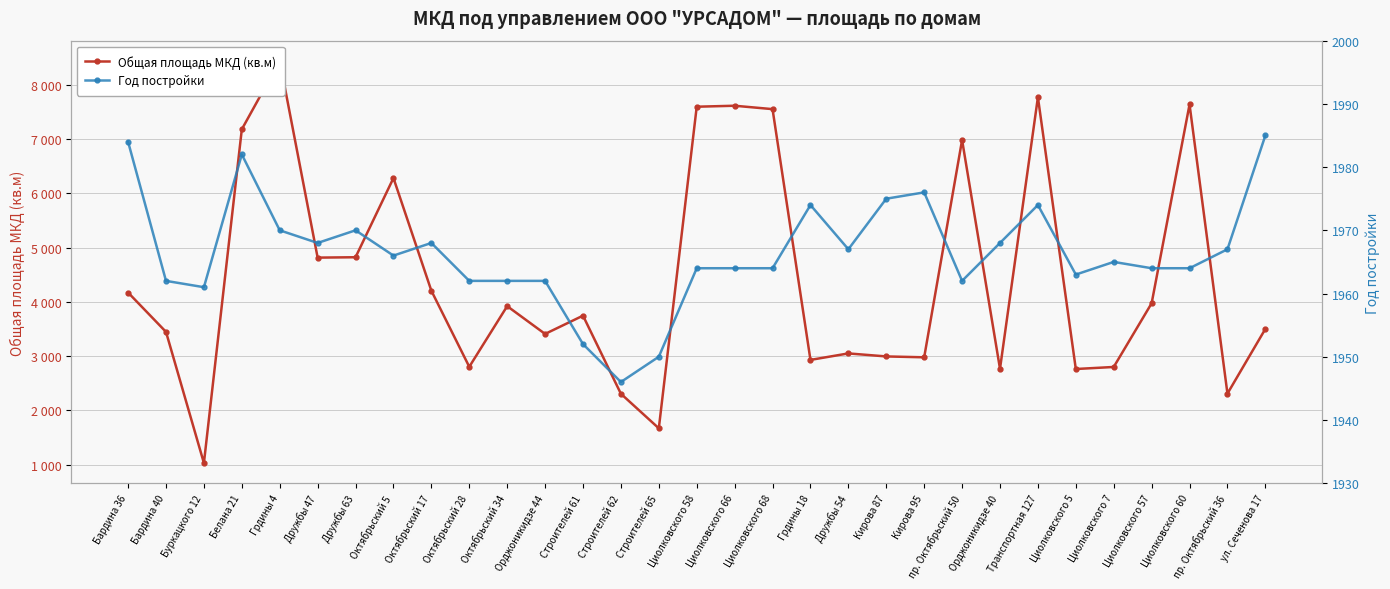

Where is Общая площадь МКД (кв.м) nearest to the value 4735?

Дружбы 47